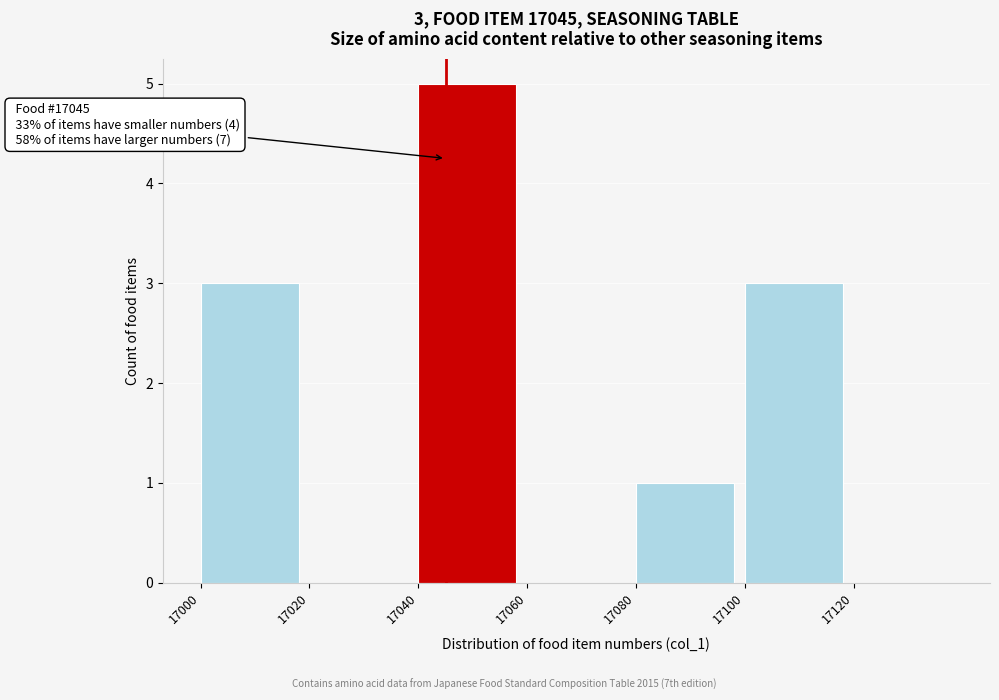

Over which range of the x-axis is the bar tallest?

17040 to 17060